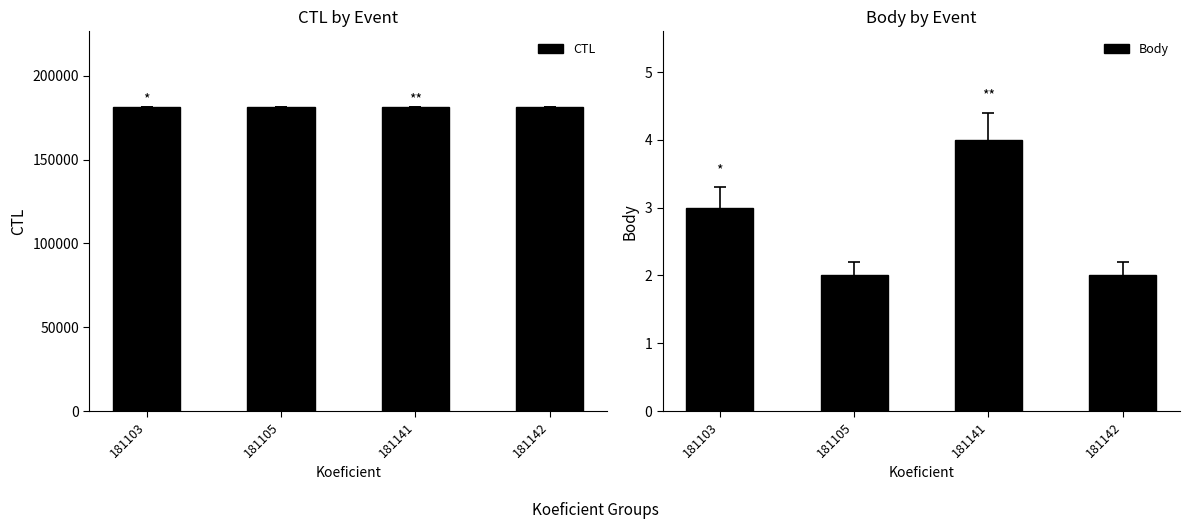

Reading left to right, transcribe all the data shown in this chart.

CTL: 181103=181103	181105=181105	181141=181141	181142=181142
Body: 181103=3	181105=2	181141=4	181142=2